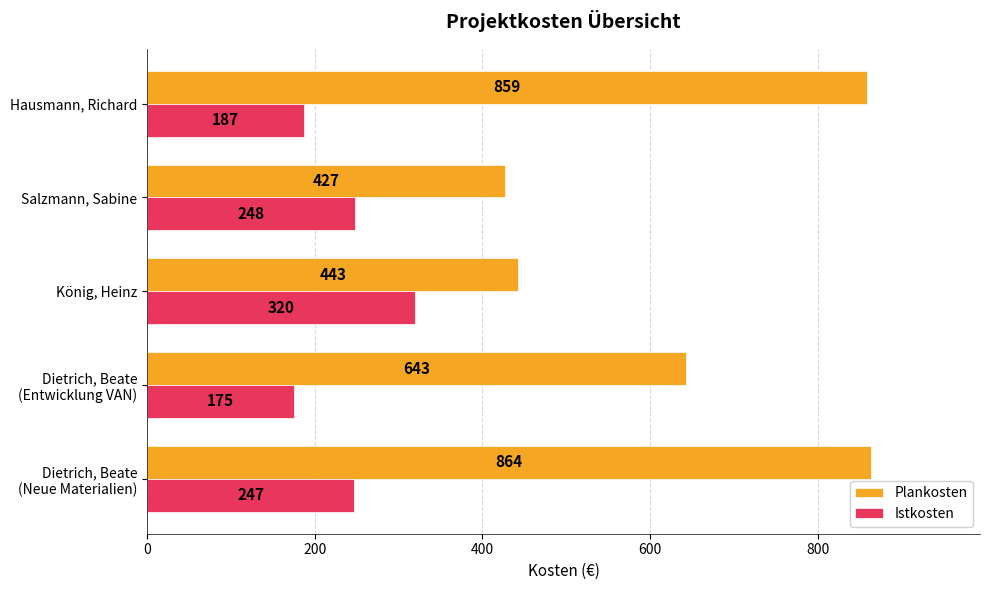

Count the number of categories in the chart.

5